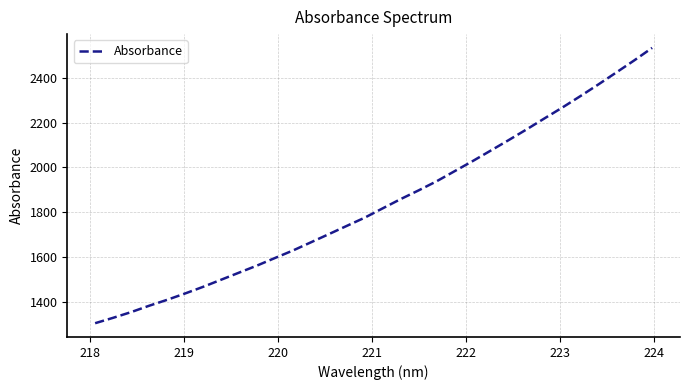

What is the difference between the maximum and minimum values?

1226.7